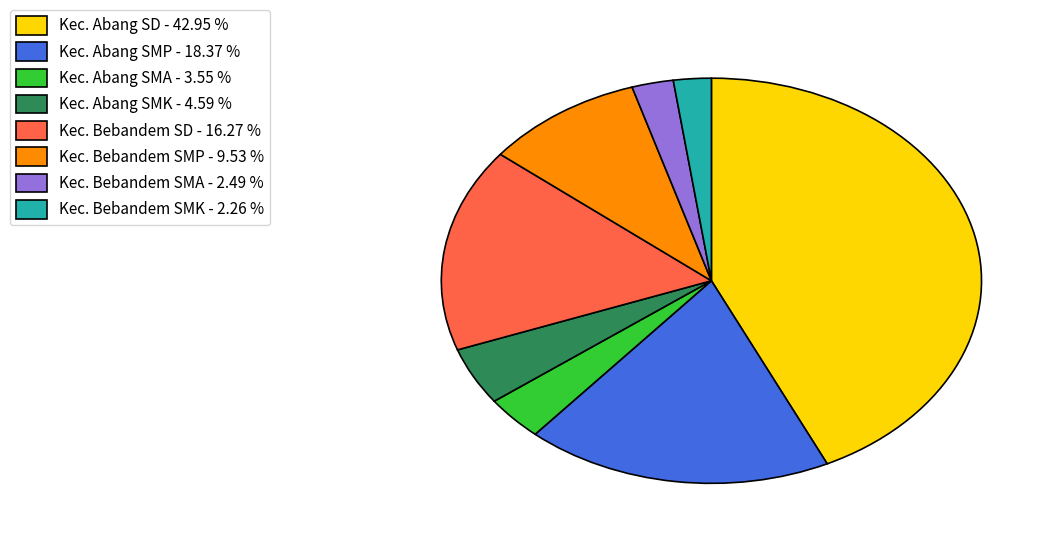

Which has a higher value, Kec. Bebandem SMK - 2.26 % or Kec. Bebandem SMP - 9.53 %?

Kec. Bebandem SMP - 9.53 %